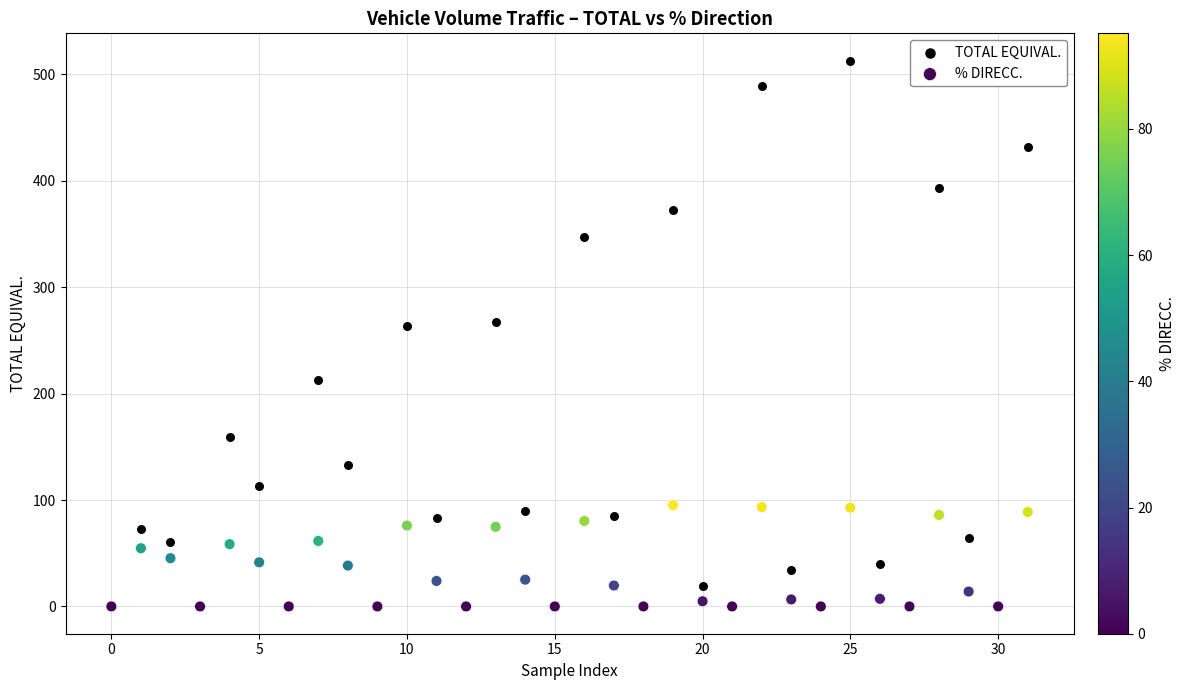

Which series contains the highest Y value?

TOTAL EQUIVAL.